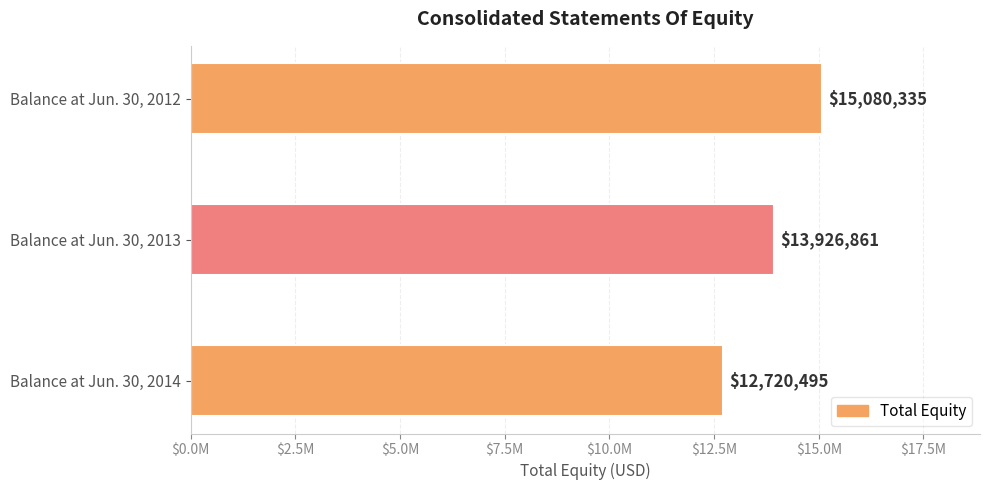

Does the chart contain any negative values?

No